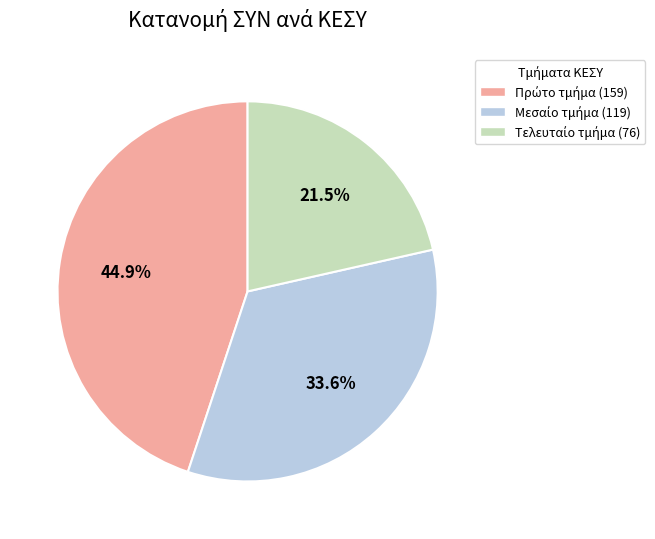

Is there any slice that represents more than half of the pie?

No